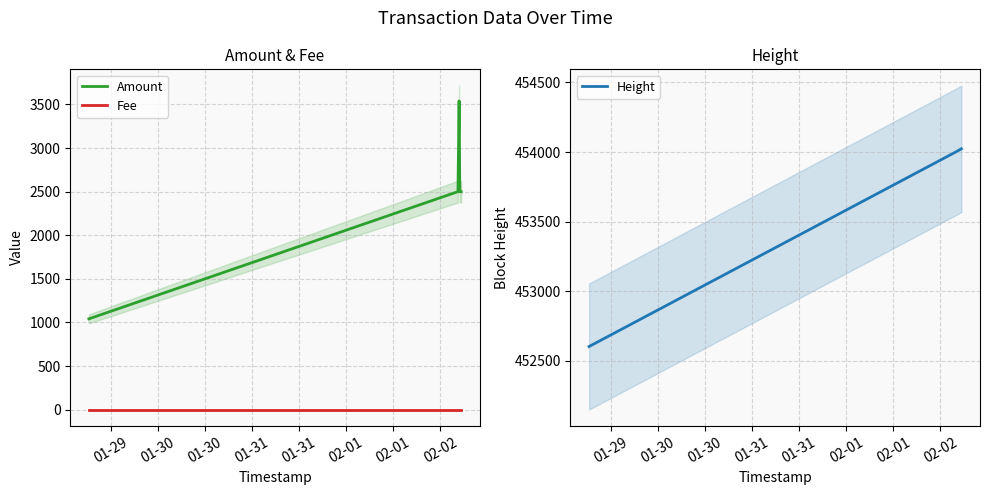

What are all the series names shown in the legend?

Amount, Fee, Height